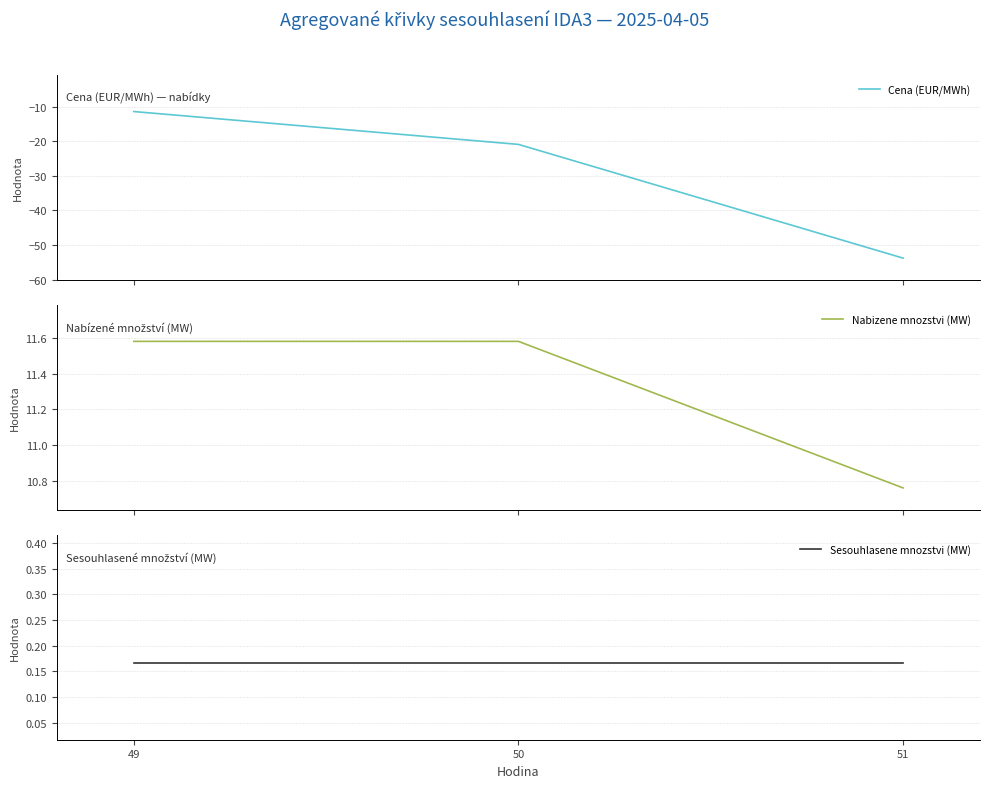

What is the value of the Nabizene mnozstvi (MW) point at the 2nd from the left?

11.6